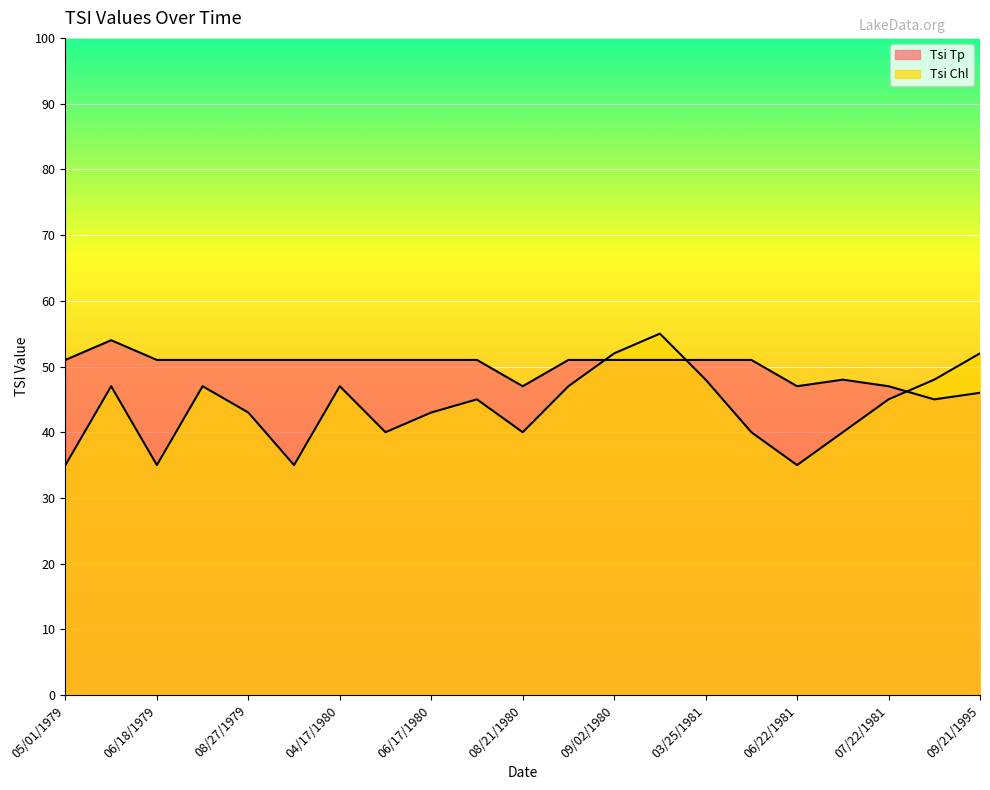

What is the label of the 14th point from the right?

05/15/1980